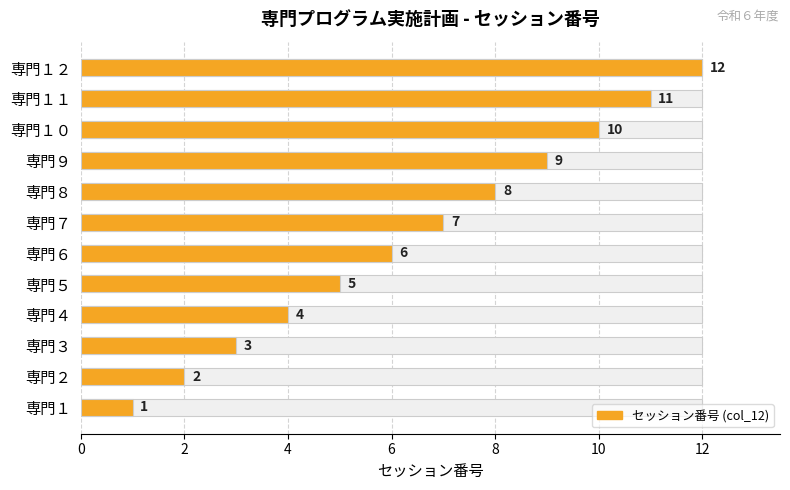

What is the value of the 10th bar from the left?

10